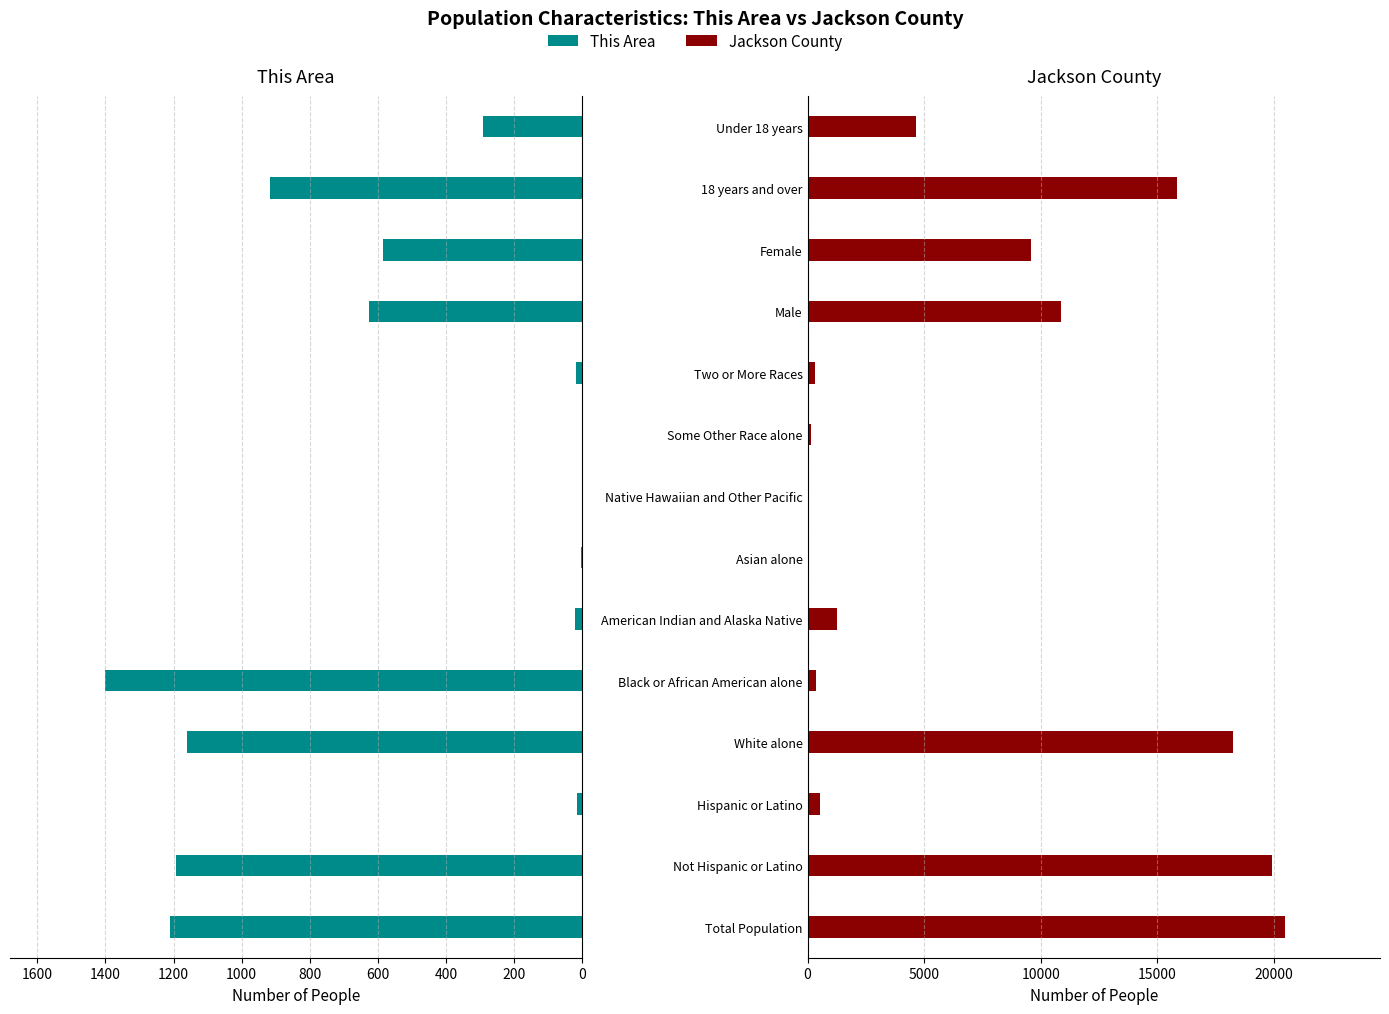

Which series has the largest total across all categories?

Jackson County